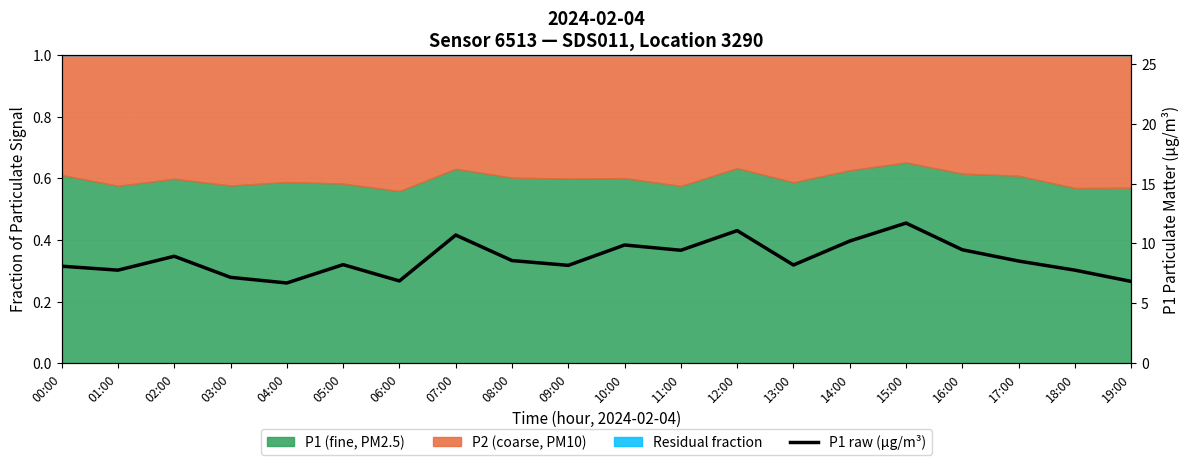

Reading left to right, what are all the values shown in this chart?

00:00=8.1	01:00=7.8	02:00=8.9	03:00=7.2	04:00=6.7	05:00=8.2	06:00=6.9	07:00=10.7	08:00=8.6	09:00=8.2	10:00=9.9	11:00=9.4	12:00=11.1	13:00=8.2	14:00=10.2	15:00=11.7	16:00=9.5	17:00=8.5	18:00=7.8	19:00=6.8